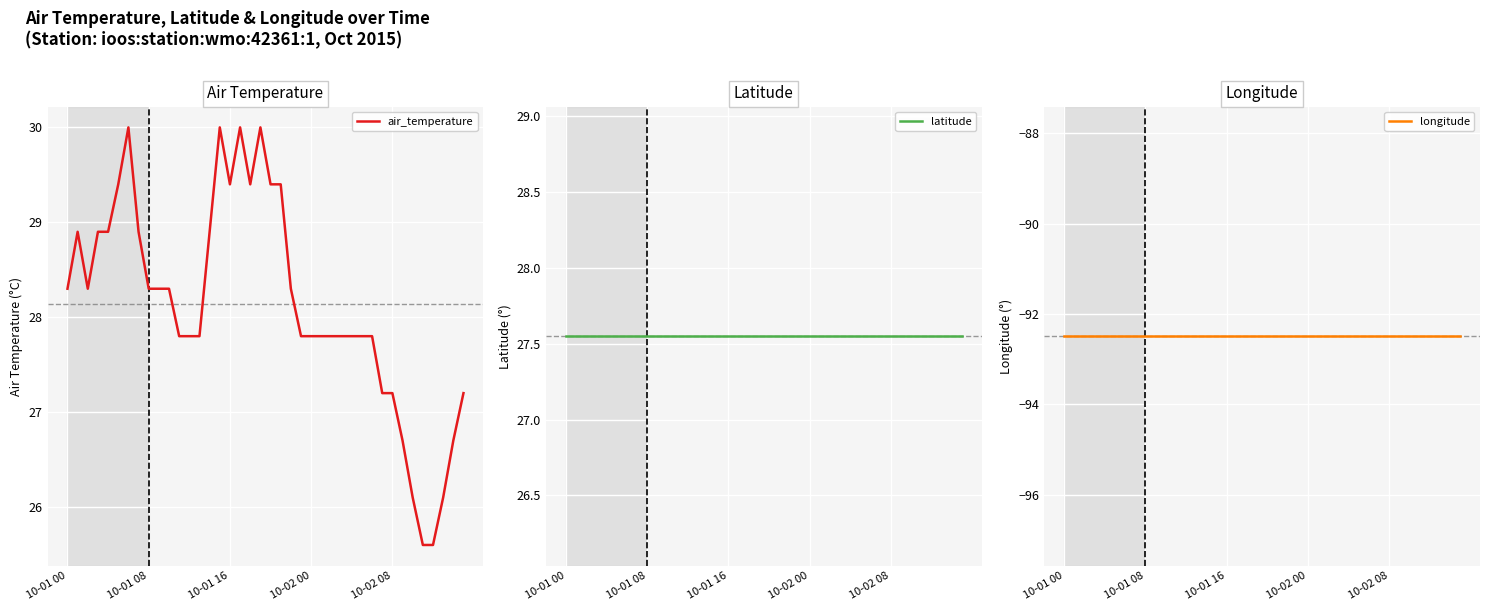

What is the highest value of the latitude series?

27.6